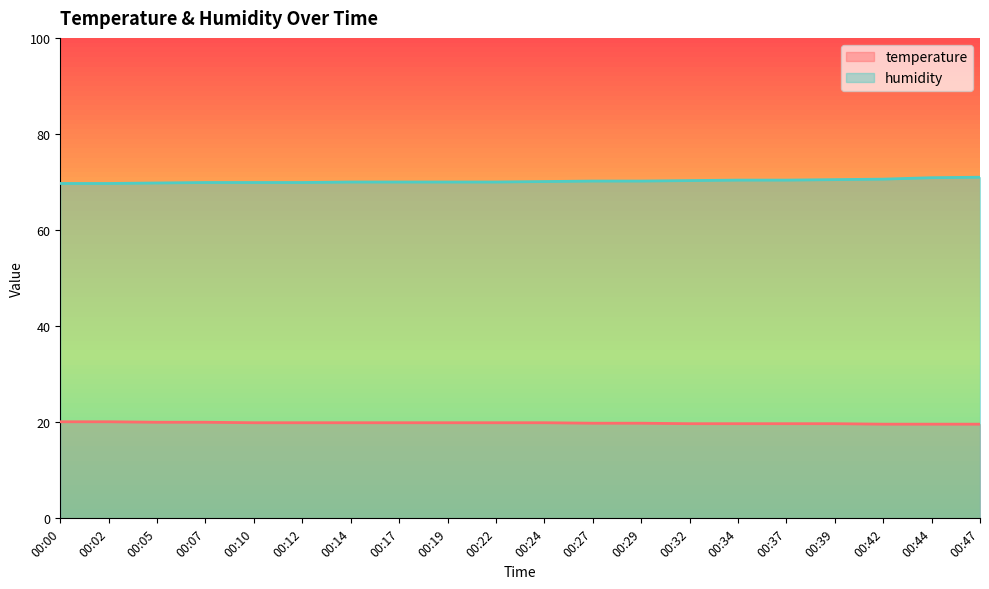

Reading left to right, list all the values displayed in this chart.

temperature: 00:00=20.1	00:02=20.1	00:05=20.0	00:07=20.0	00:10=19.9	00:12=19.9	00:14=19.9	00:17=19.9	00:19=19.9	00:22=19.9	00:24=19.9	00:27=19.8	00:29=19.8	00:32=19.7	00:34=19.7	00:37=19.7	00:39=19.7	00:42=19.6	00:44=19.6	00:47=19.6
humidity: 00:00=69.7	00:02=69.7	00:05=69.8	00:07=69.9	00:10=69.9	00:12=69.9	00:14=70.0	00:17=70.0	00:19=70.0	00:22=70.0	00:24=70.1	00:27=70.2	00:29=70.2	00:32=70.3	00:34=70.4	00:37=70.4	00:39=70.5	00:42=70.6	00:44=70.9	00:47=71.0